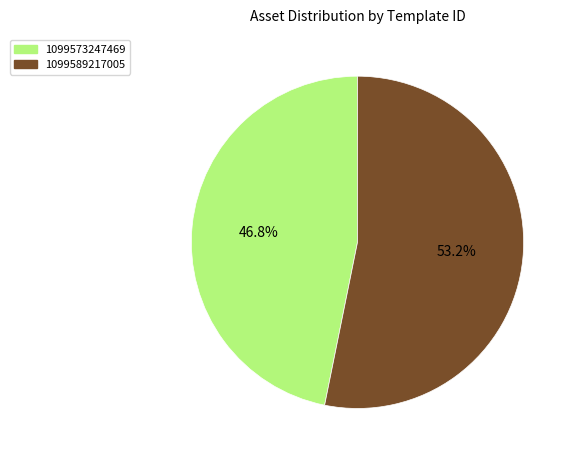

Rank the categories by value from lowest to highest.

1099573247469, 1099589217005